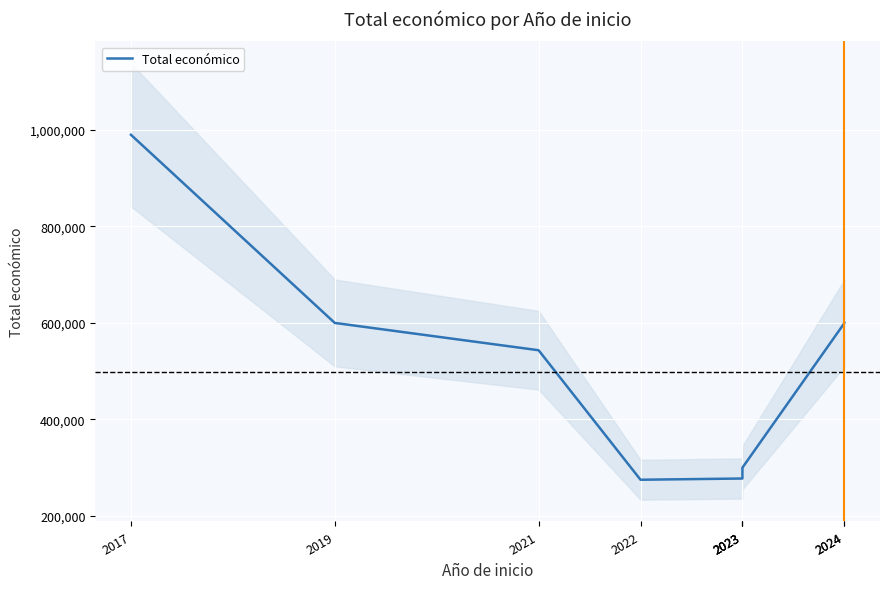

What is the smallest value displayed?

274899